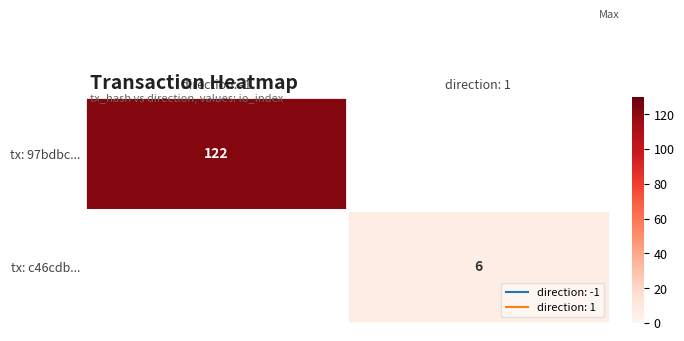

At which label does tx: 97bdbc... reach its minimum?

direction: 1